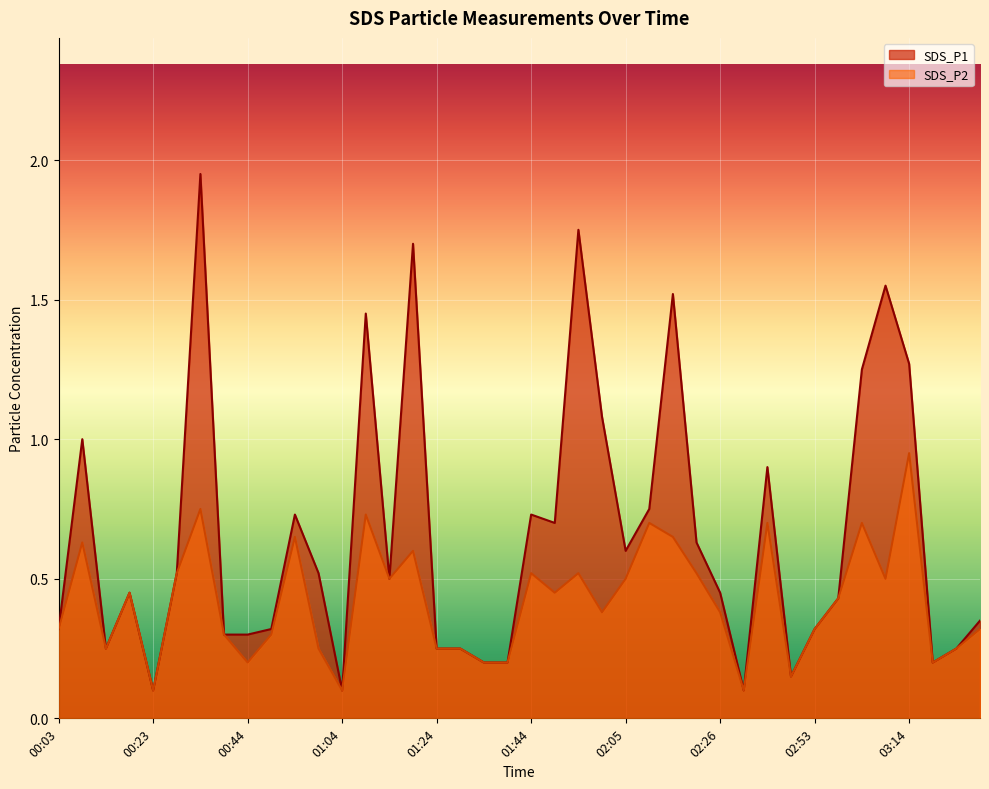

True or false: SDS_P1 and SDS_P2 intersect in this chart.

False